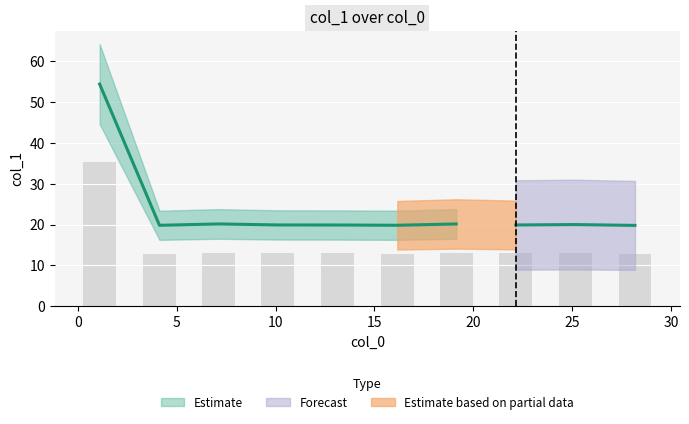

What is the difference between the maximum and minimum values?

22.5